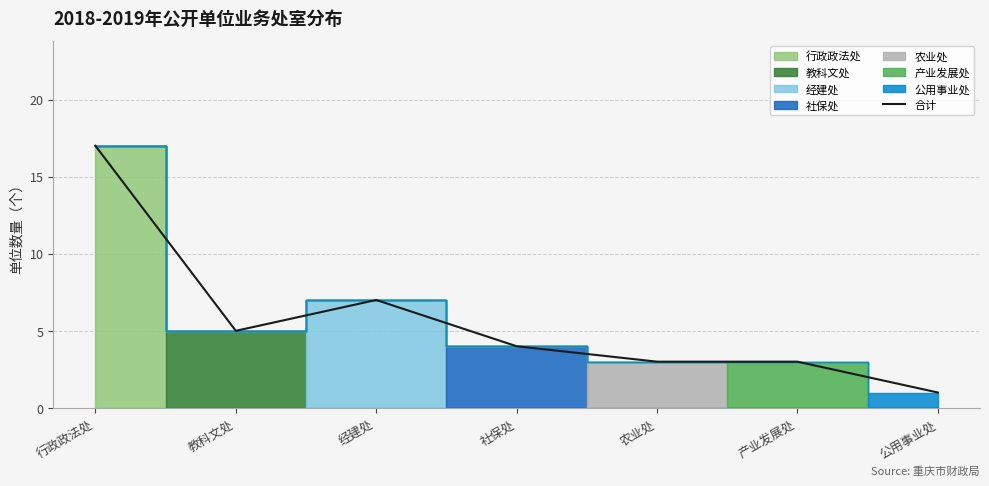

Reading right to left, extract all data points from this chart.

公用事业处=1	产业发展处=3	农业处=3	社保处=4	经建处=7	教科文处=5	行政政法处=17